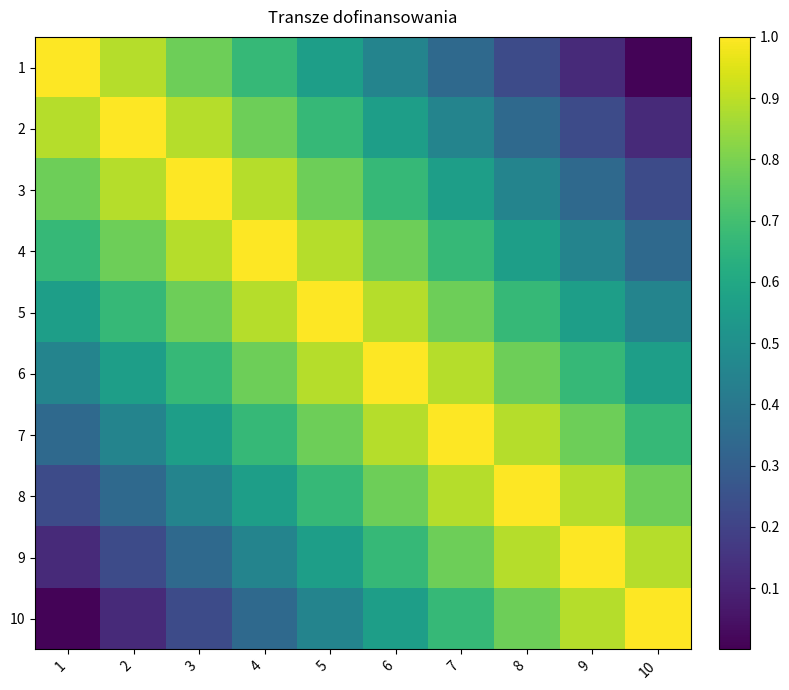

Count the number of categories in the chart.

10